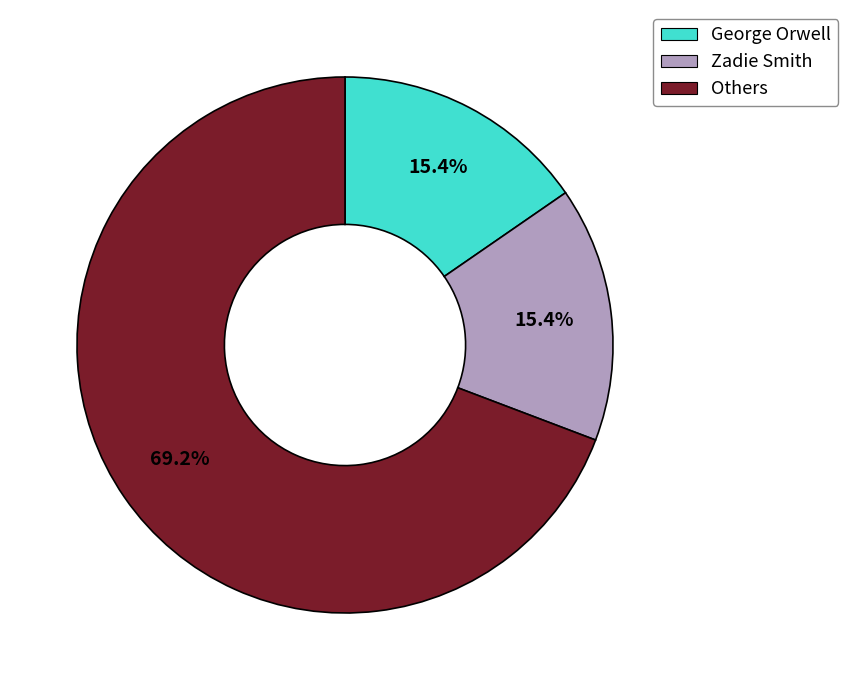

Is there any slice that represents more than half of the pie?

Yes